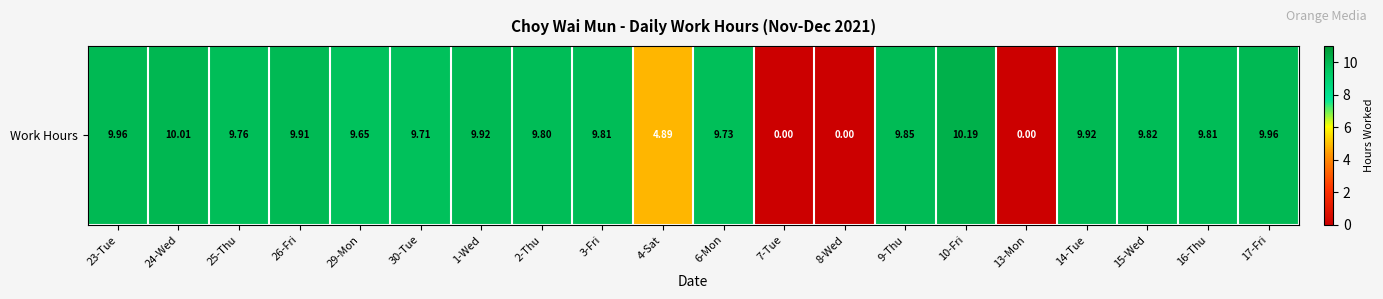

Rank the categories by value from lowest to highest.

7-Tue, 8-Wed, 13-Mon, 4-Sat, 29-Mon, 30-Tue, 6-Mon, 25-Thu, 2-Thu, 3-Fri, 16-Thu, 15-Wed, 9-Thu, 26-Fri, 1-Wed, 14-Tue, 23-Tue, 17-Fri, 24-Wed, 10-Fri